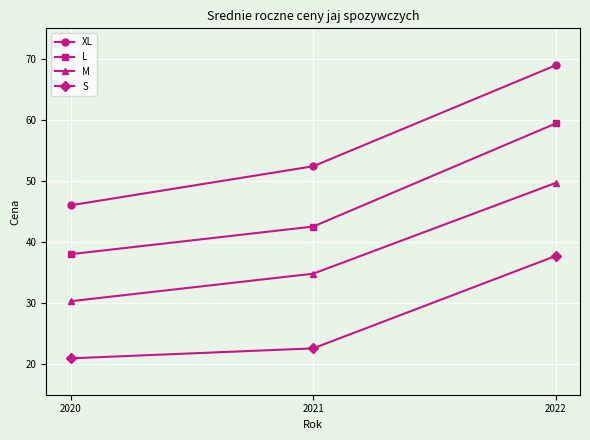

Where does the M series first go above 34?

2021